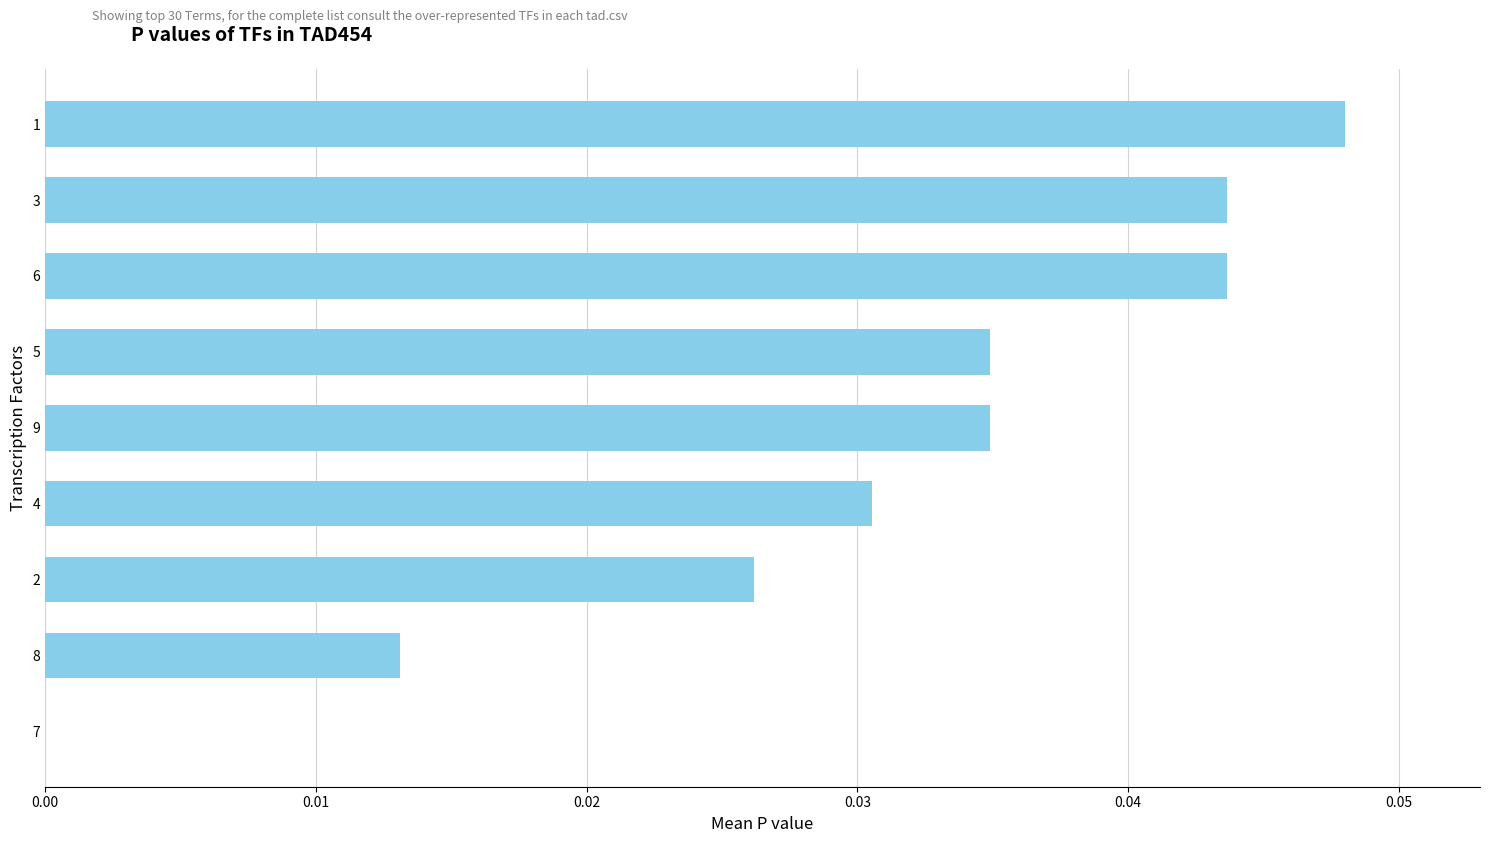

What is the sum of all values?

0.3